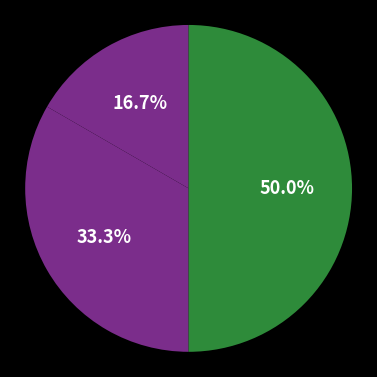

How many slices are in this pie chart?

3